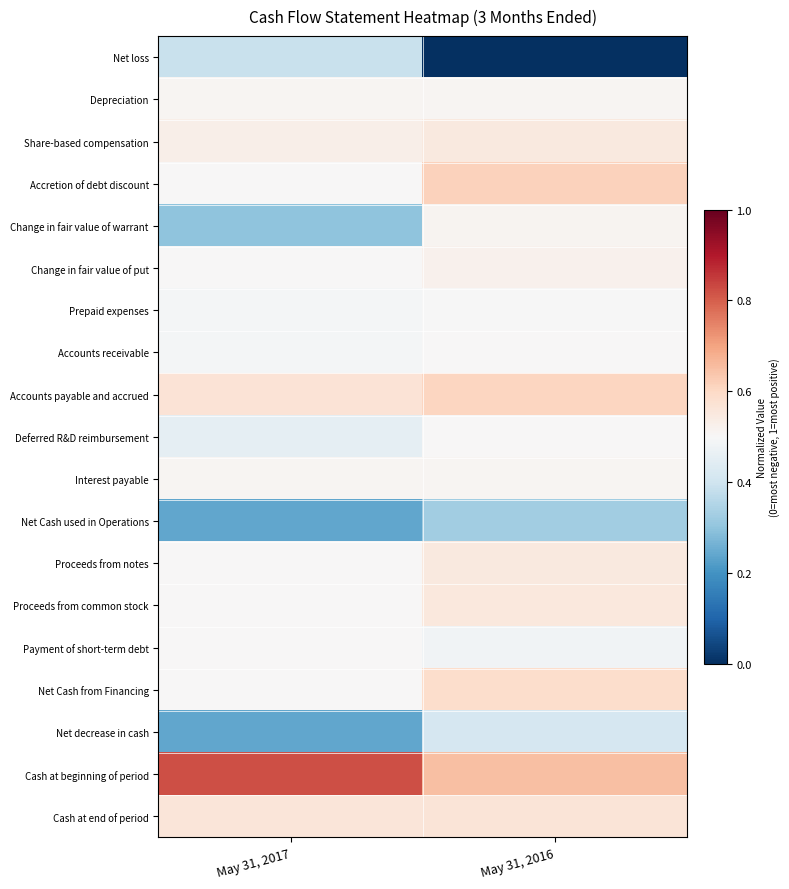

Which series has the widest spread of values?

Net loss